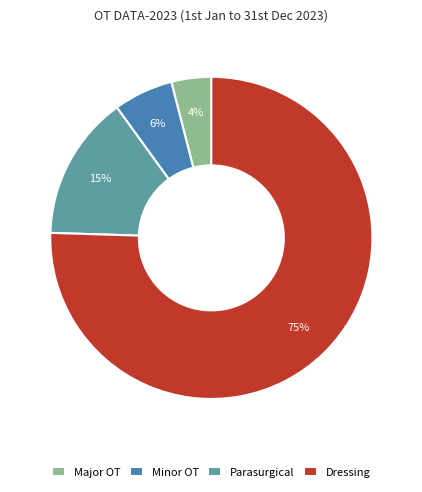

What is the smallest slice in the pie chart?

Major OT